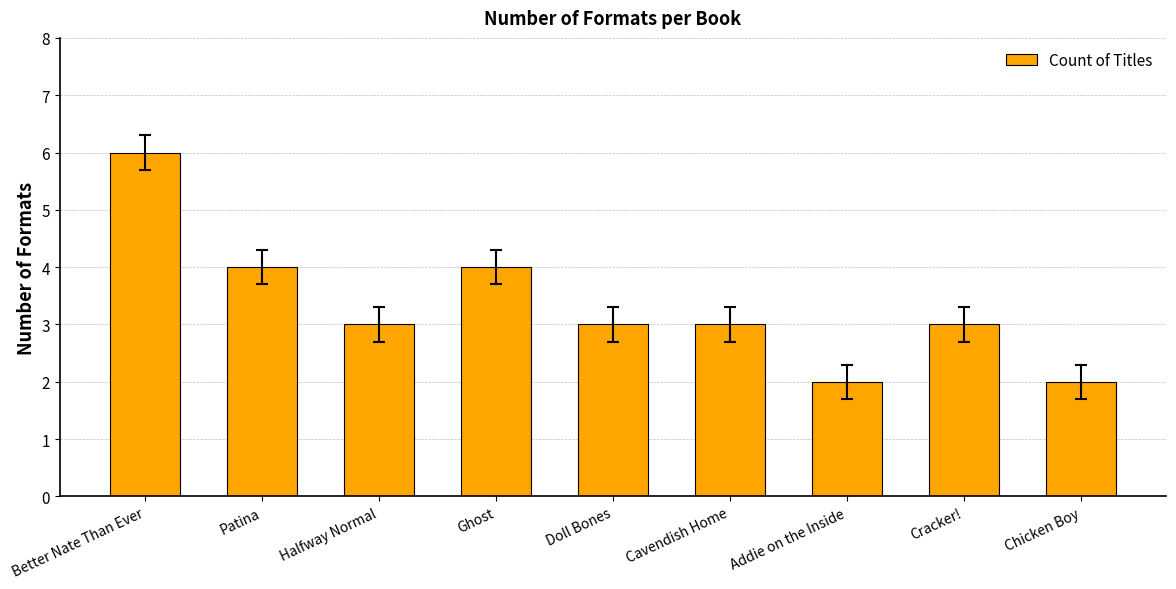

Are the bars horizontal?

No